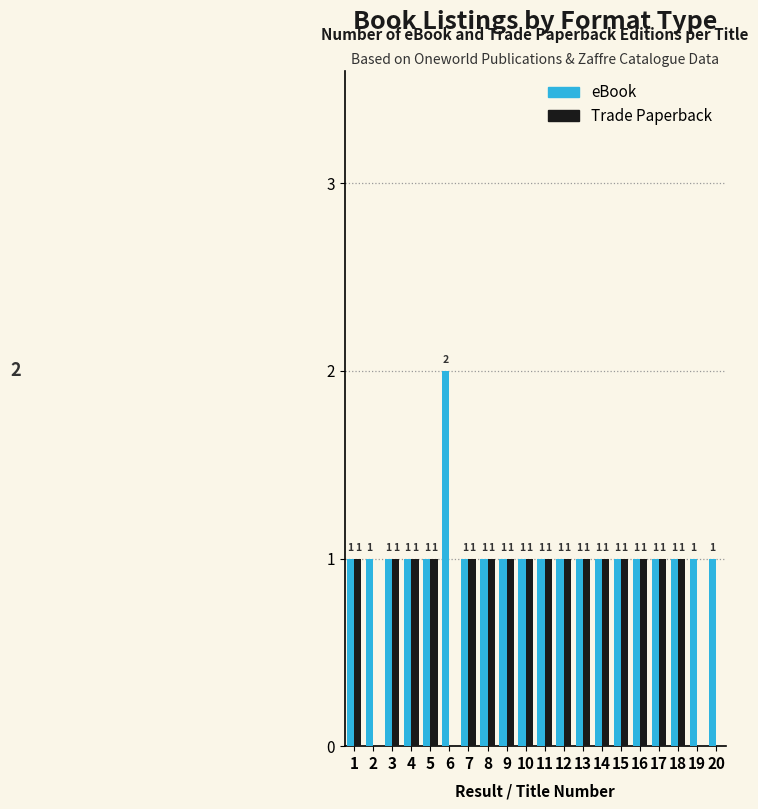

Reading right to left, what are all the values shown in this chart?

eBook: 20=1	19=1	18=1	17=1	16=1	15=1	14=1	13=1	12=1	11=1	10=1	9=1	8=1	7=1	6=2	5=1	4=1	3=1	2=1	1=1
Trade Paperback: 20=0	19=0	18=1	17=1	16=1	15=1	14=1	13=1	12=1	11=1	10=1	9=1	8=1	7=1	6=0	5=1	4=1	3=1	2=0	1=1